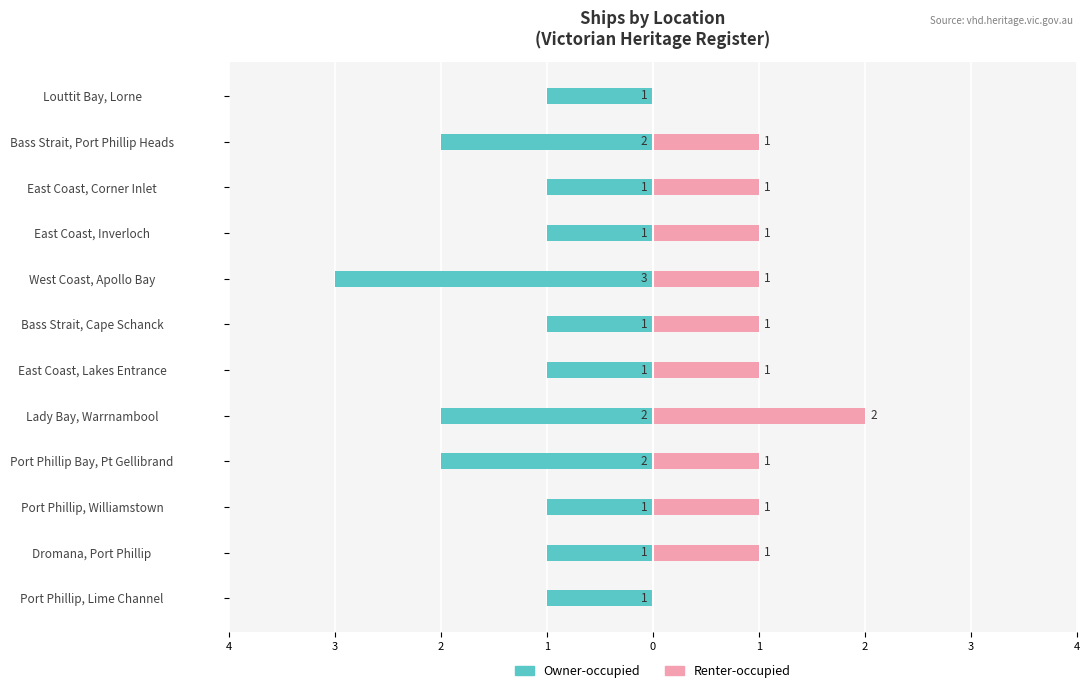

Count the Owner-occupied values in the range -2 to -1.

11